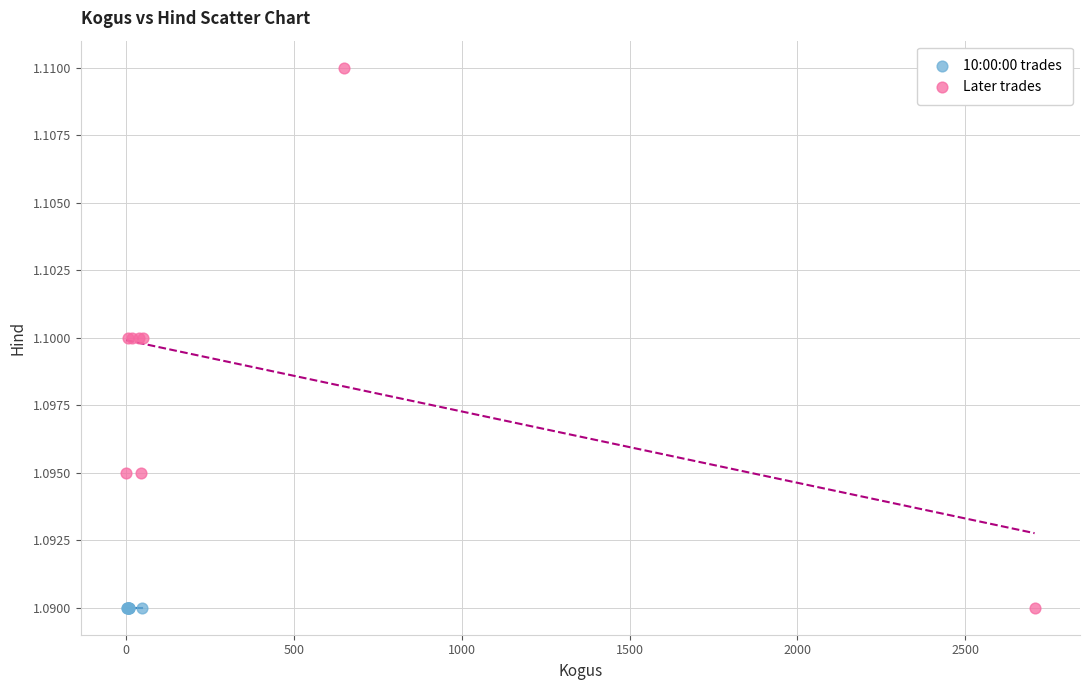

What are all the series names shown in the legend?

10:00:00 trades, Later trades